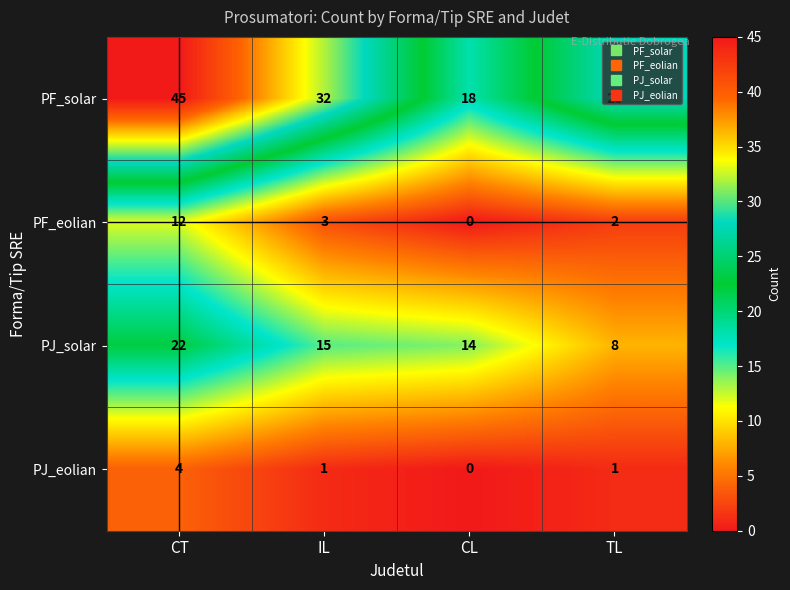

What is the total value across all series at IL?

51